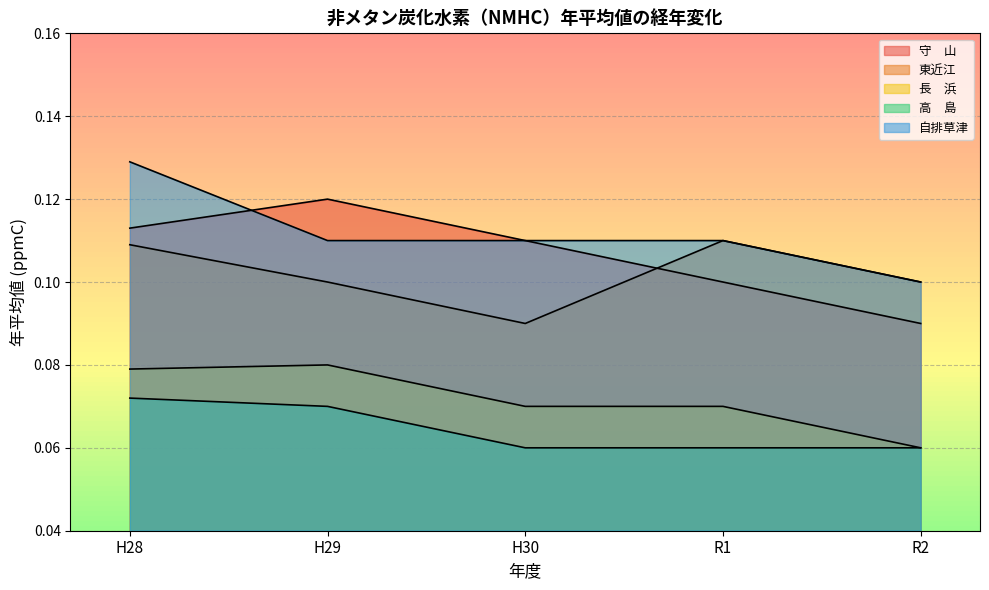

Reading left to right, what are all the values shown in this chart?

守　山: 0.1	0.1	0.1	0.1	0.1
東近江: 0.1	0.1	0.1	0.1	0.1
長　浜: 0.1	0.1	0.1	0.1	0.1
高　島: 0.1	0.1	0.1	0.1	0.1
自排草津: 0.1	0.1	0.1	0.1	0.1